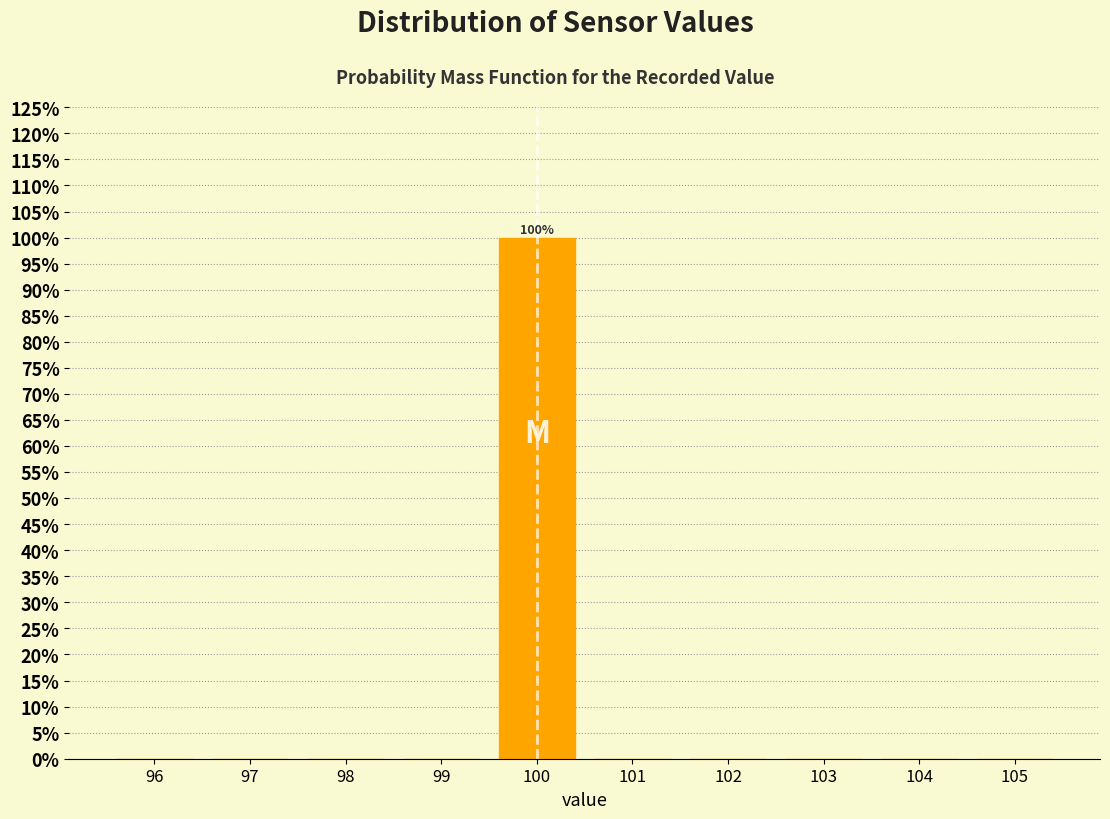

Over which range of the x-axis is the bar tallest?

99.5 to 100.5